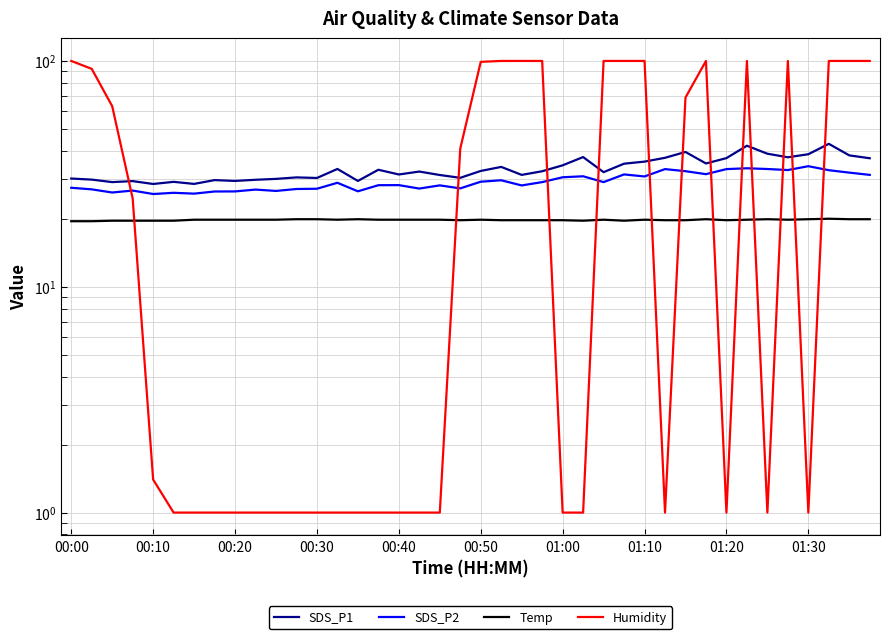

What is the value of the Humidity point at the 28th from the left?

99.9